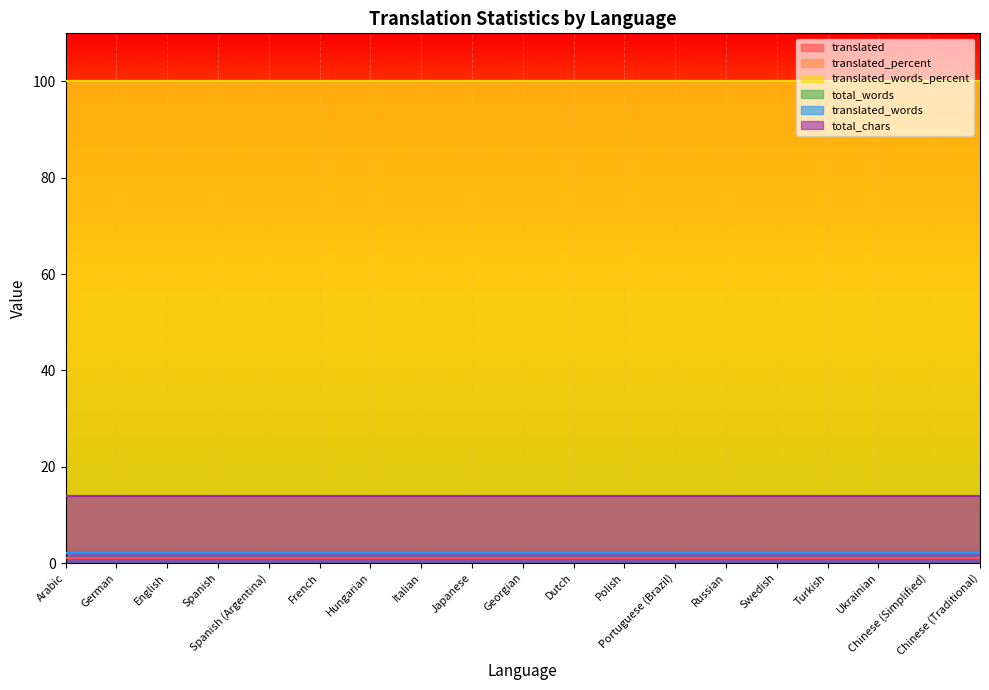

What is the average value of the translated_words series?

2